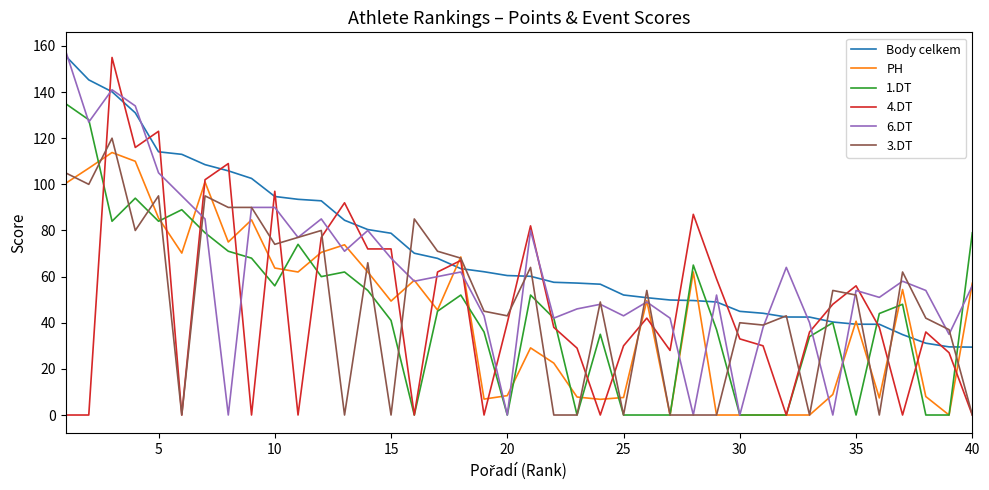

How many distinct data groups are displayed?

6